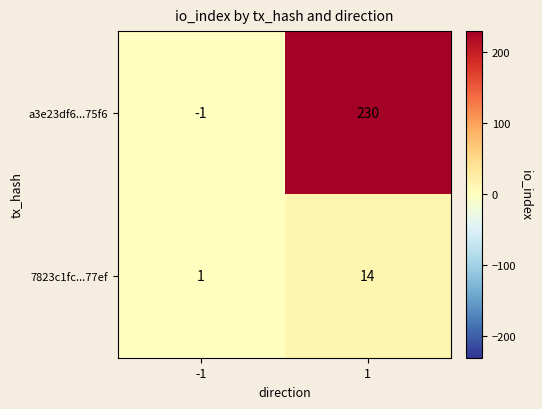

True or false: 7823c1fc...77ef has a value of 2 at -1.

False